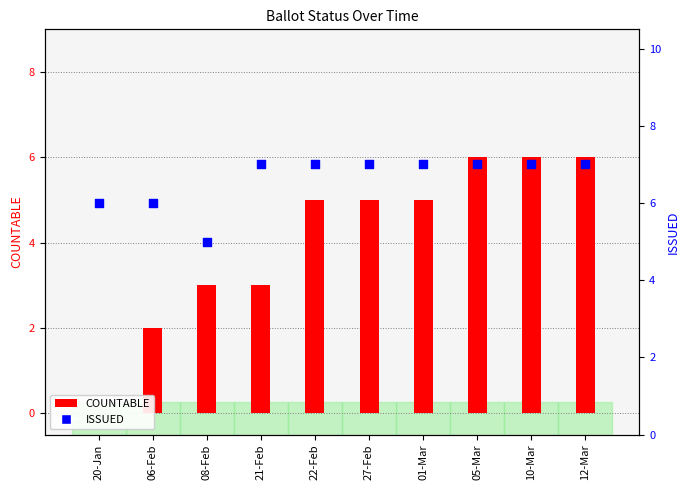

Which series contains the lowest Y value?

COUNTABLE